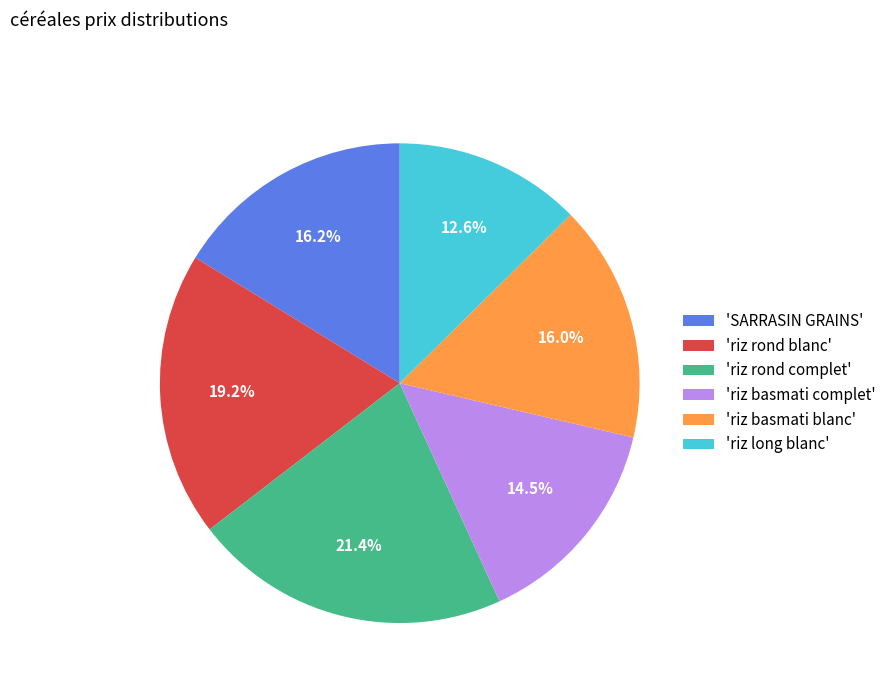

How many segments does this pie chart have?

6